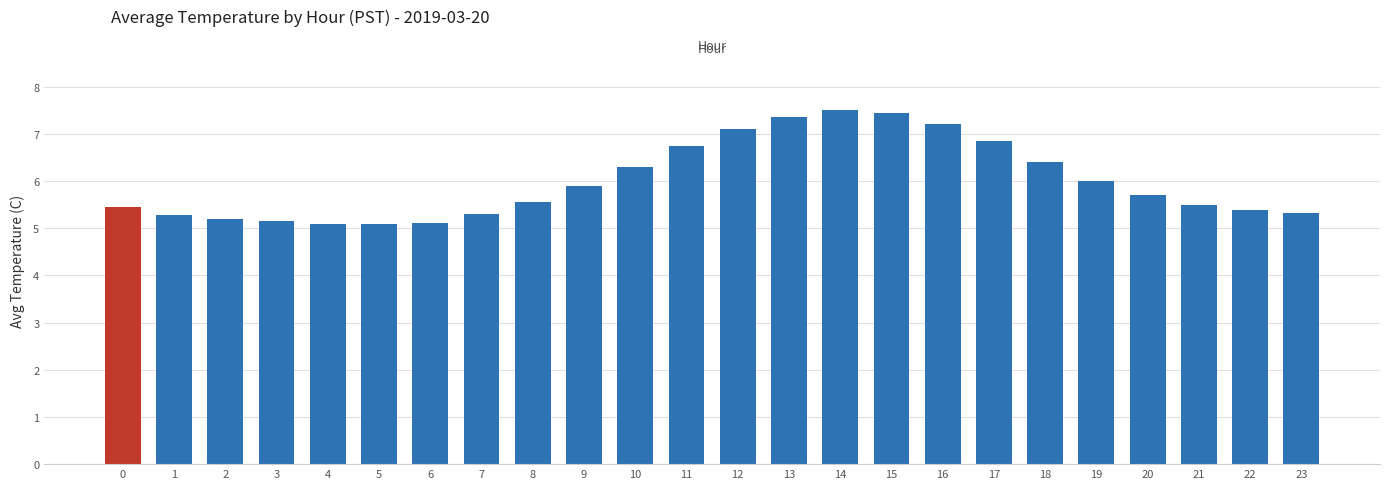

Are the bars horizontal?

No